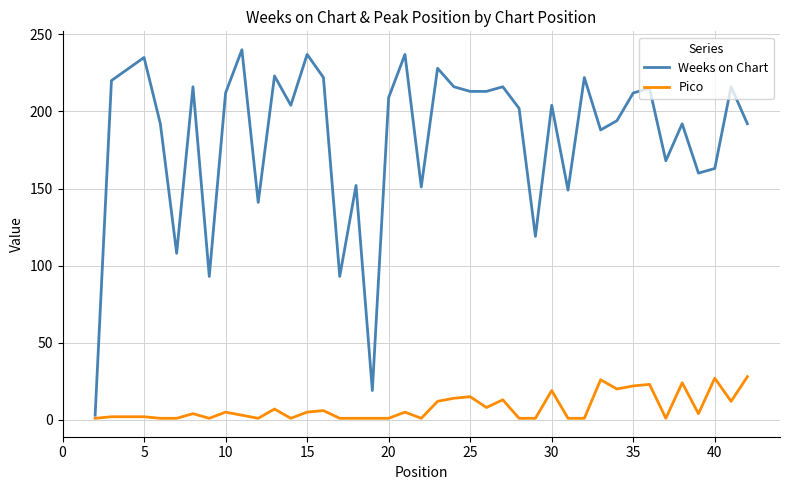

What is the greatest value displayed?

240